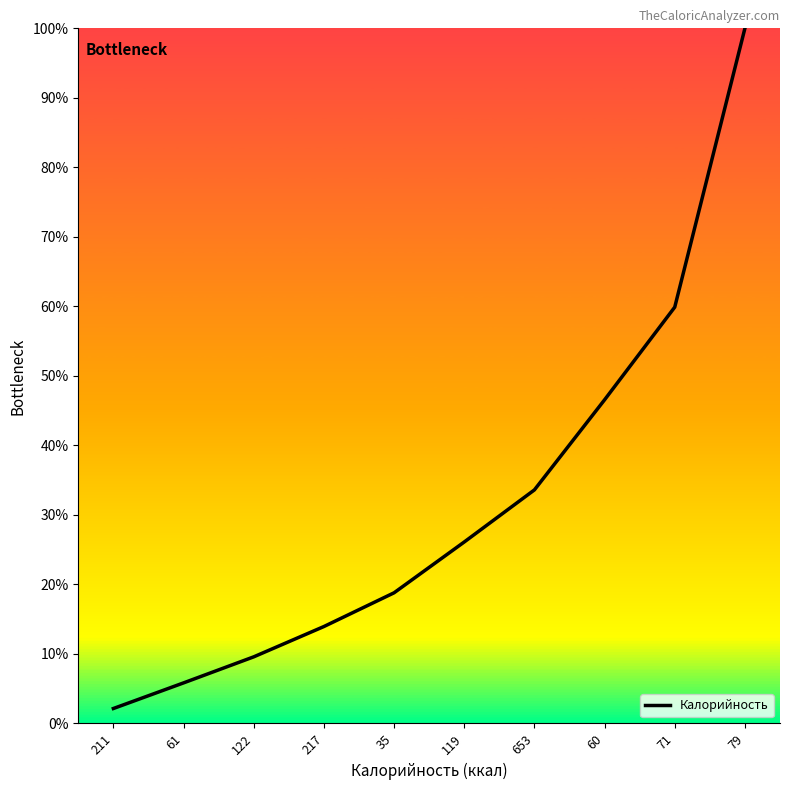

Does the chart have visible grid lines?

No